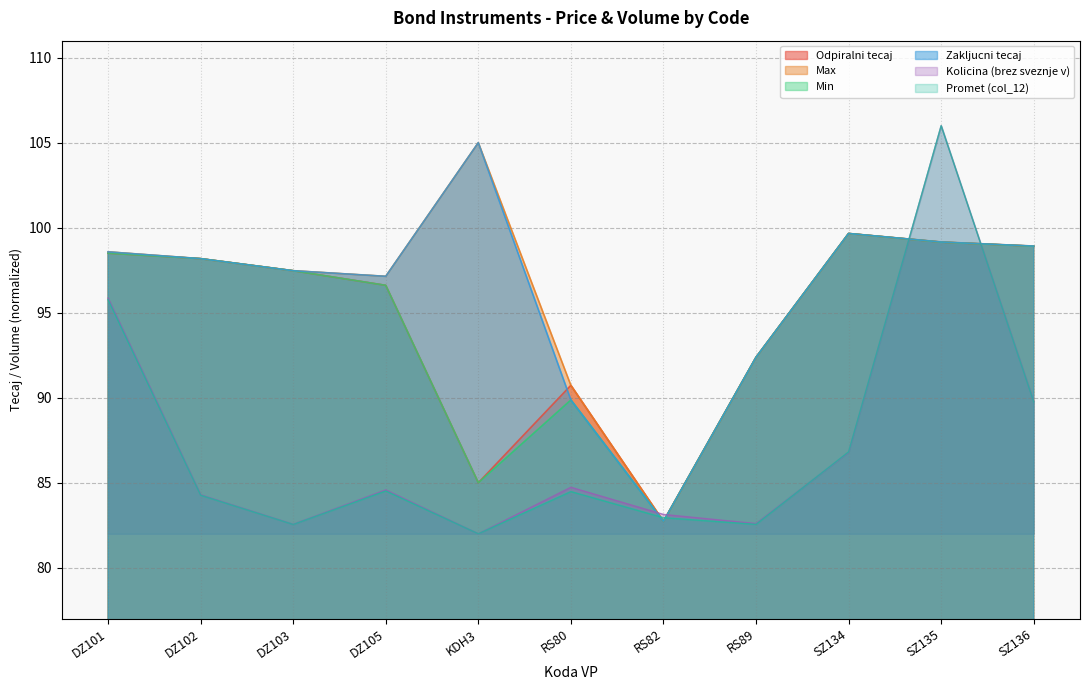

Which label corresponds to the smallest value in the chart?

KDH3